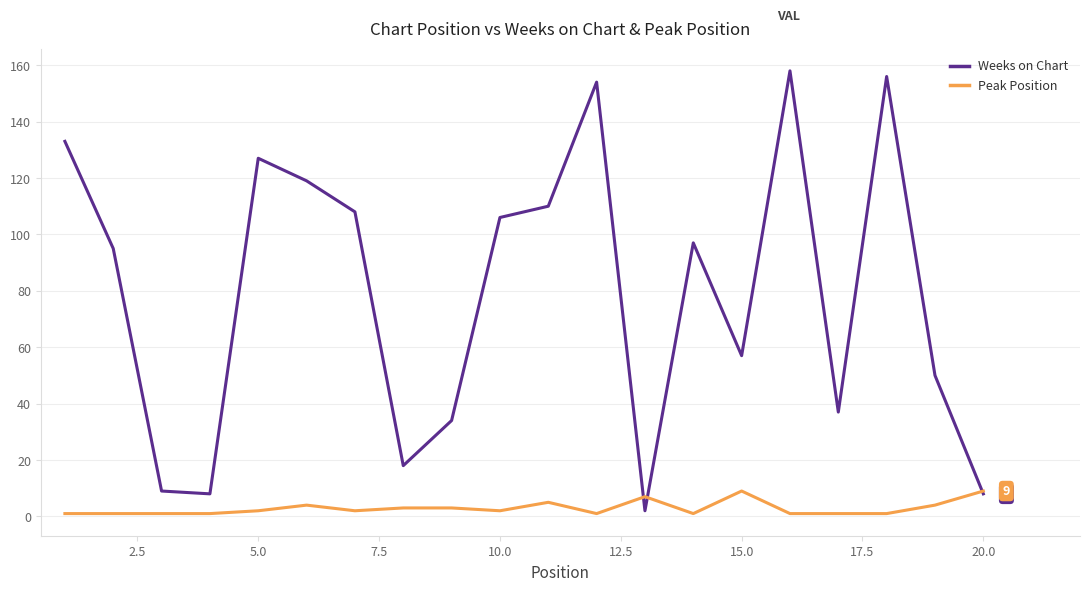

List the series in order of their peak value, lowest first.

Peak Position, Weeks on Chart